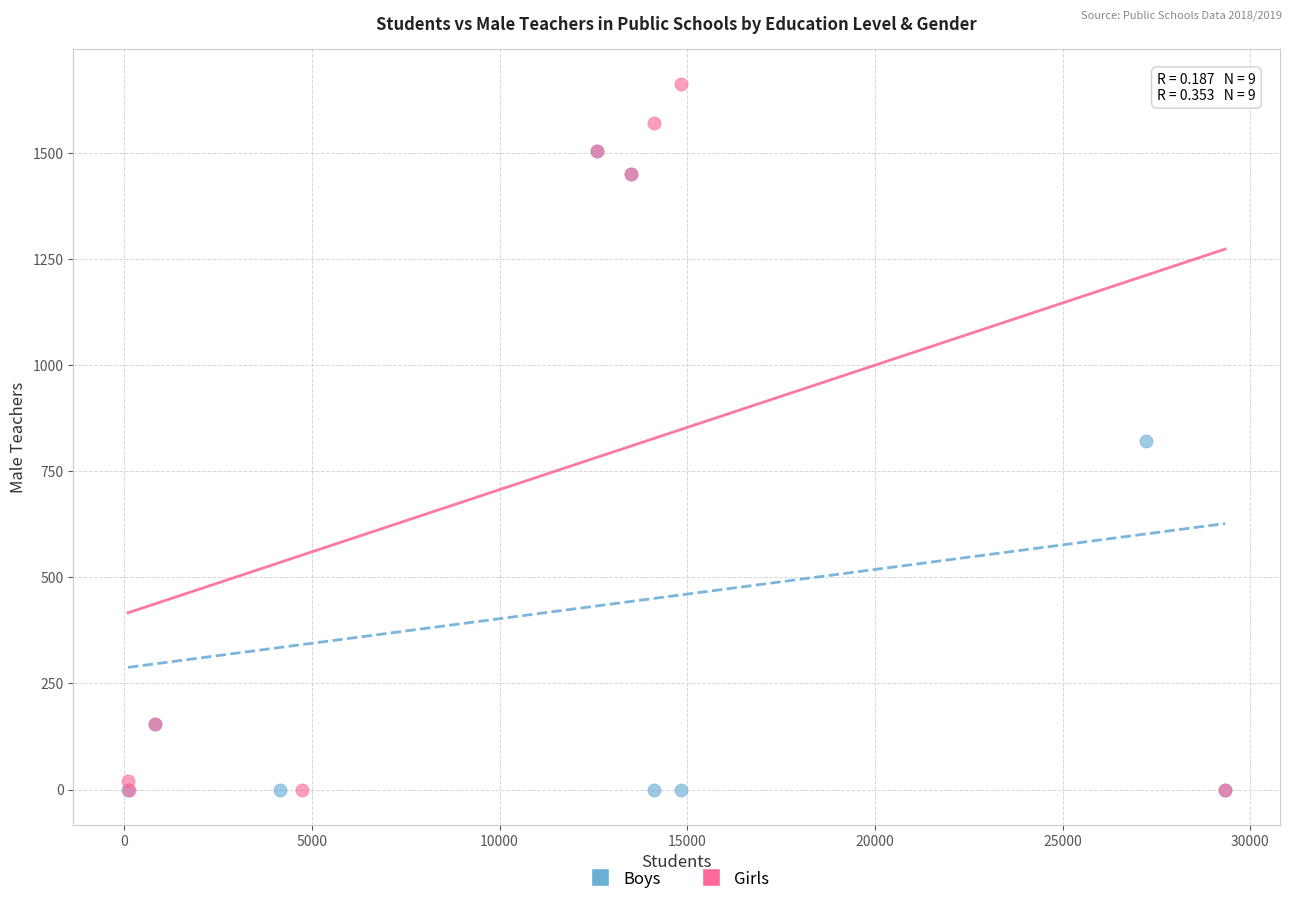

Which series has the largest Y range (max minus min)?

Girls